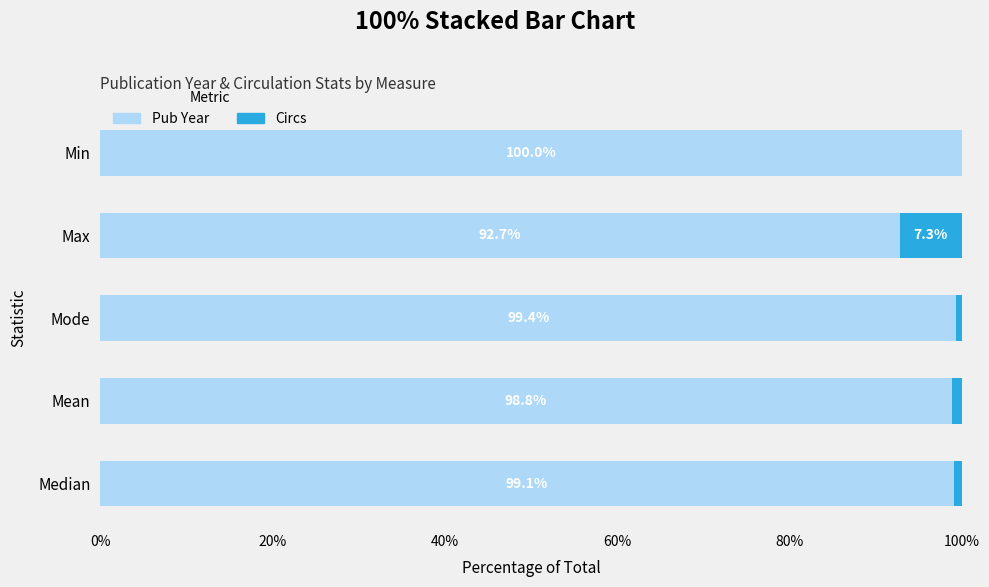

What is the sum of all Pub Year values?

490.0